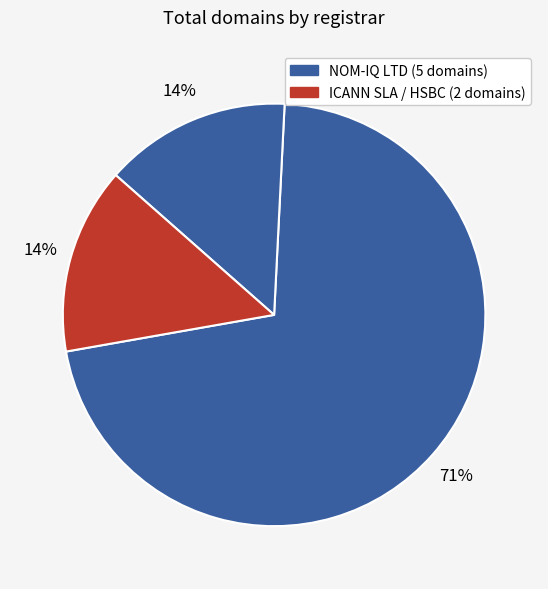

Which category has the biggest portion of the pie?

NOM-IQ LTD T/A COM LAUDE